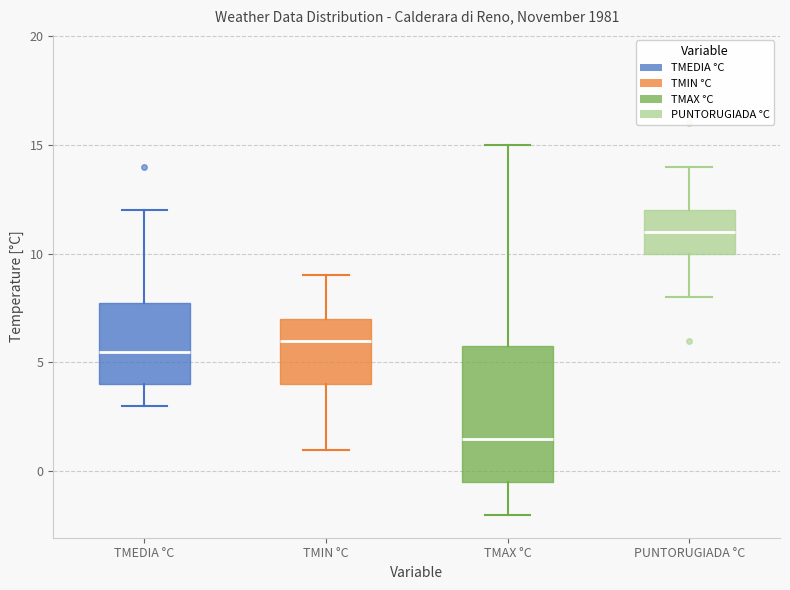

Reading left to right, transcribe this box plot: for each box, give where its median line is, the range the box spans, and where its two whiskers end, as read against the y-axis. The values are not printed on the chart, so give them approximately, as read against the axis.

TMEDIA °C: median 5.5, box 4.0 to 8.0, whiskers 3.0 to 12.0
TMIN °C: median 6.0, box 4.0 to 7.0, whiskers 1.0 to 9.0
TMAX °C: median 1.5, box -0.5 to 6.0, whiskers -2.0 to 15.0
PUNTORUGIADA °C: median 11.0, box 10.0 to 12.0, whiskers 8.0 to 14.0